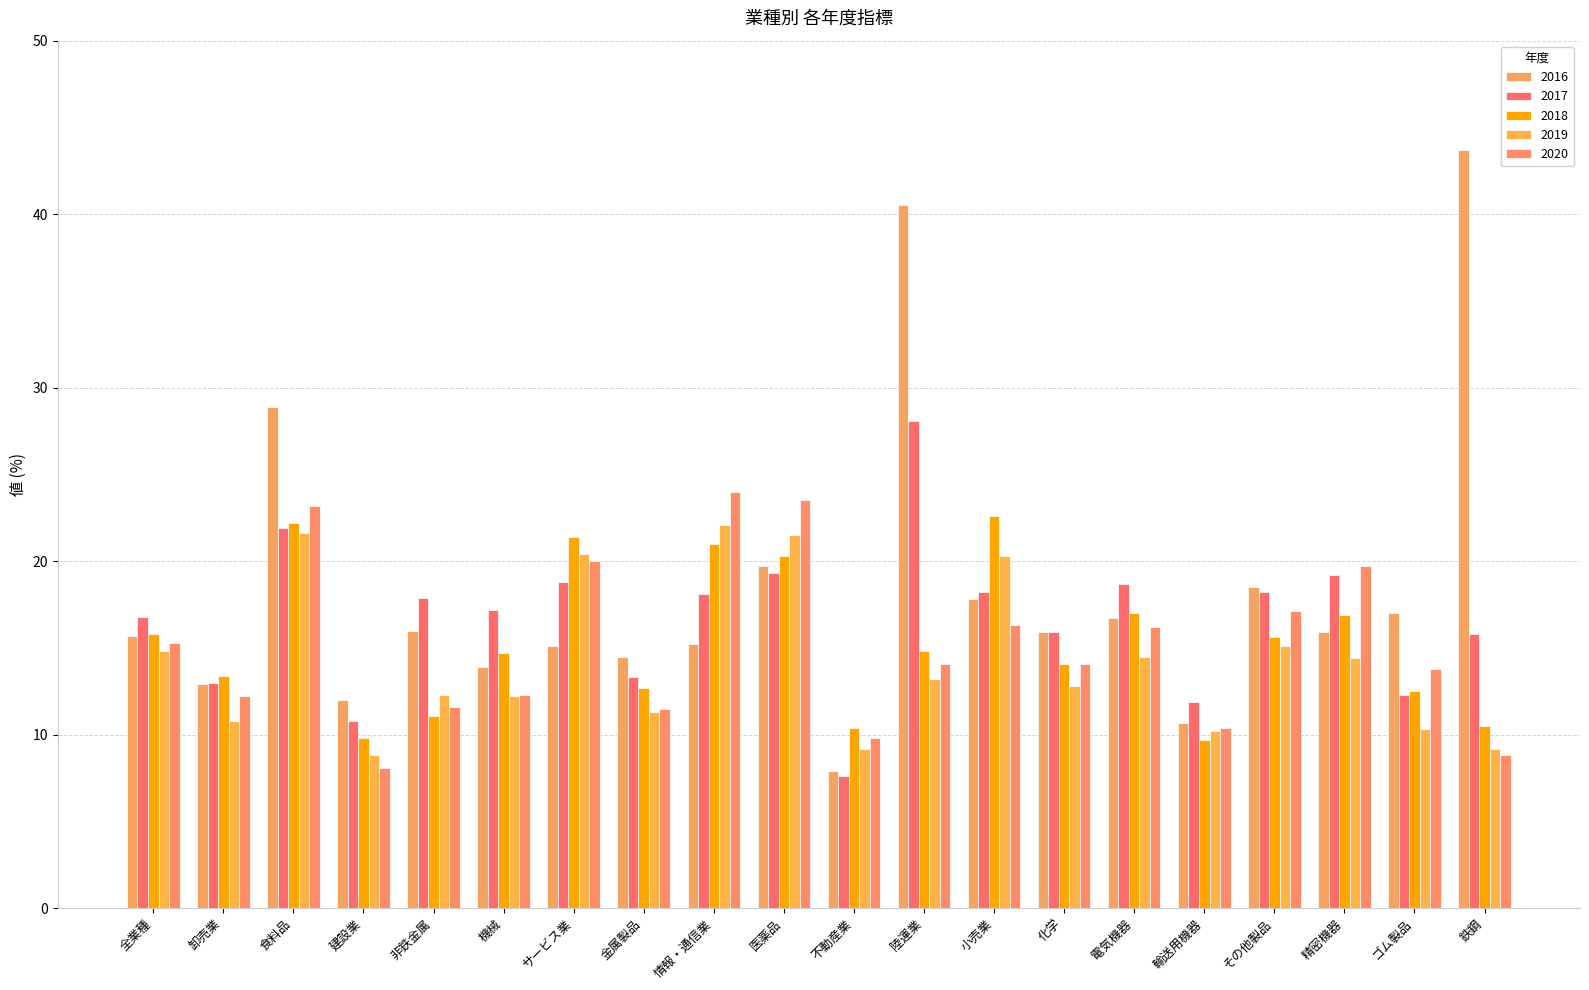

What is the label of the 5th bar from the right?

輸送用機器